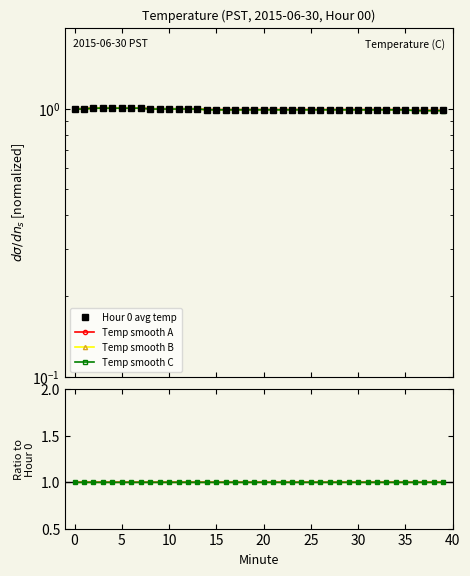

The value of Temp smooth A at 39 is 1.5. True or false?

False